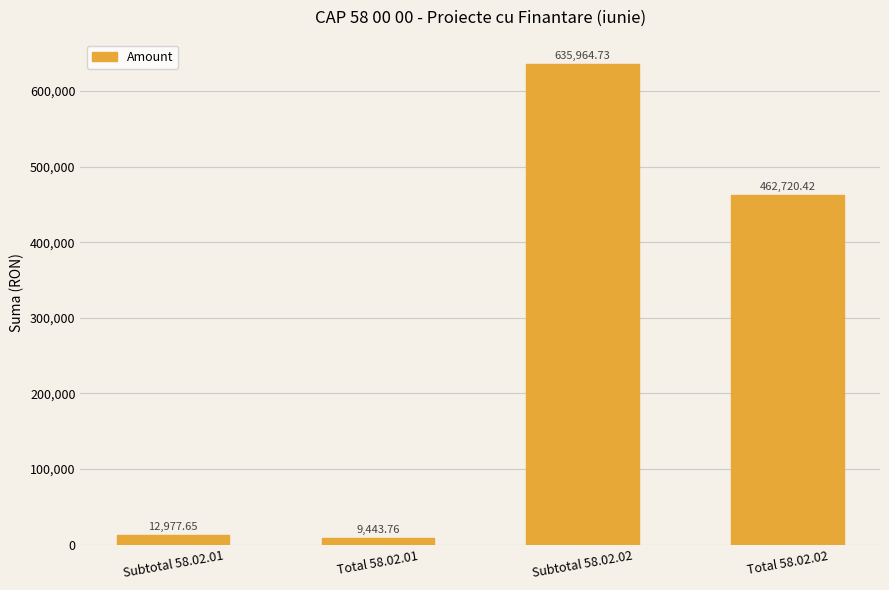

What position from the left is Total 58.02.02?

4